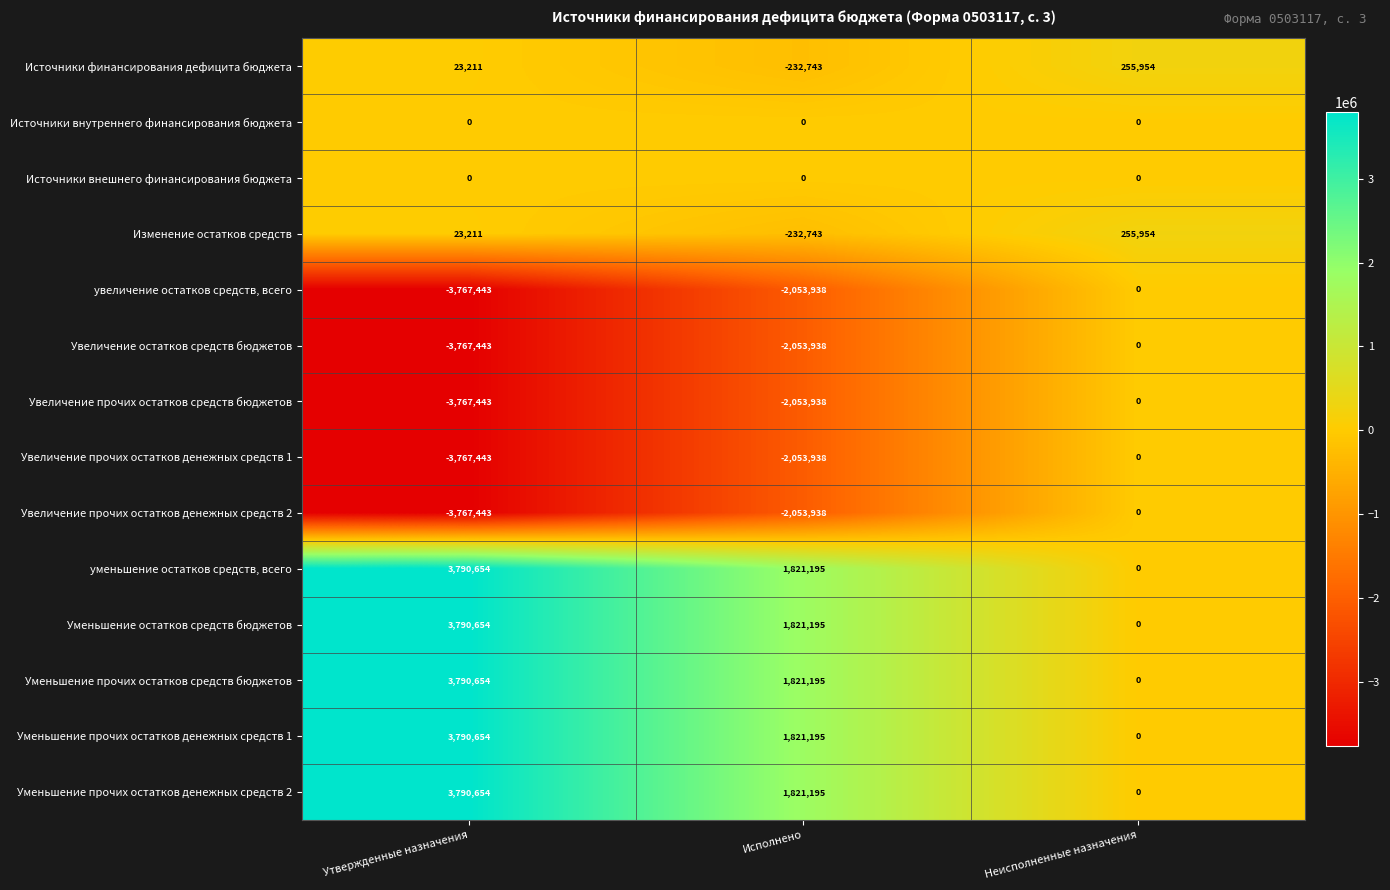

Count the number of data series in this chart.

14